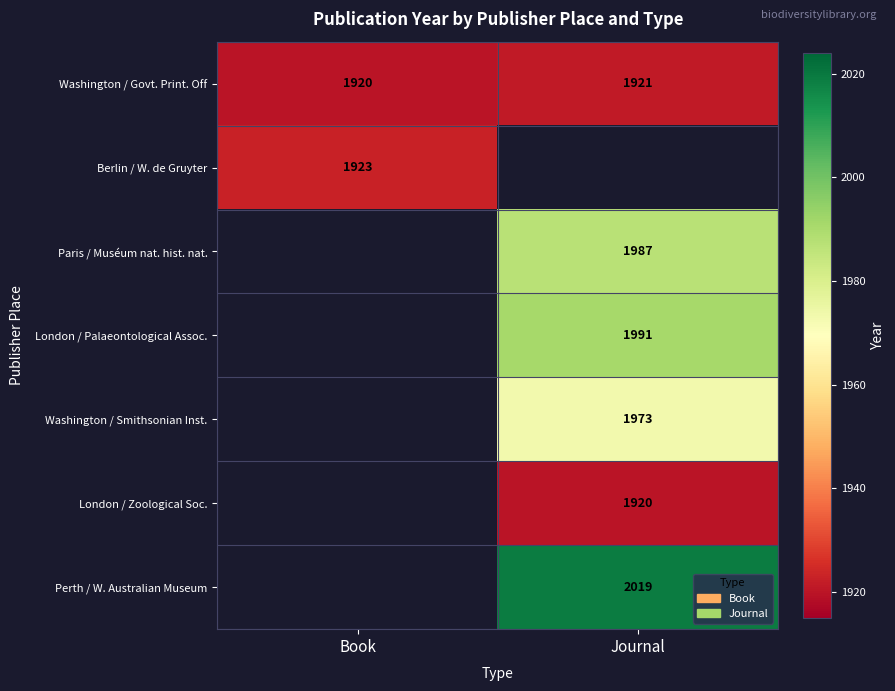

What is the smallest value displayed?

1920.0